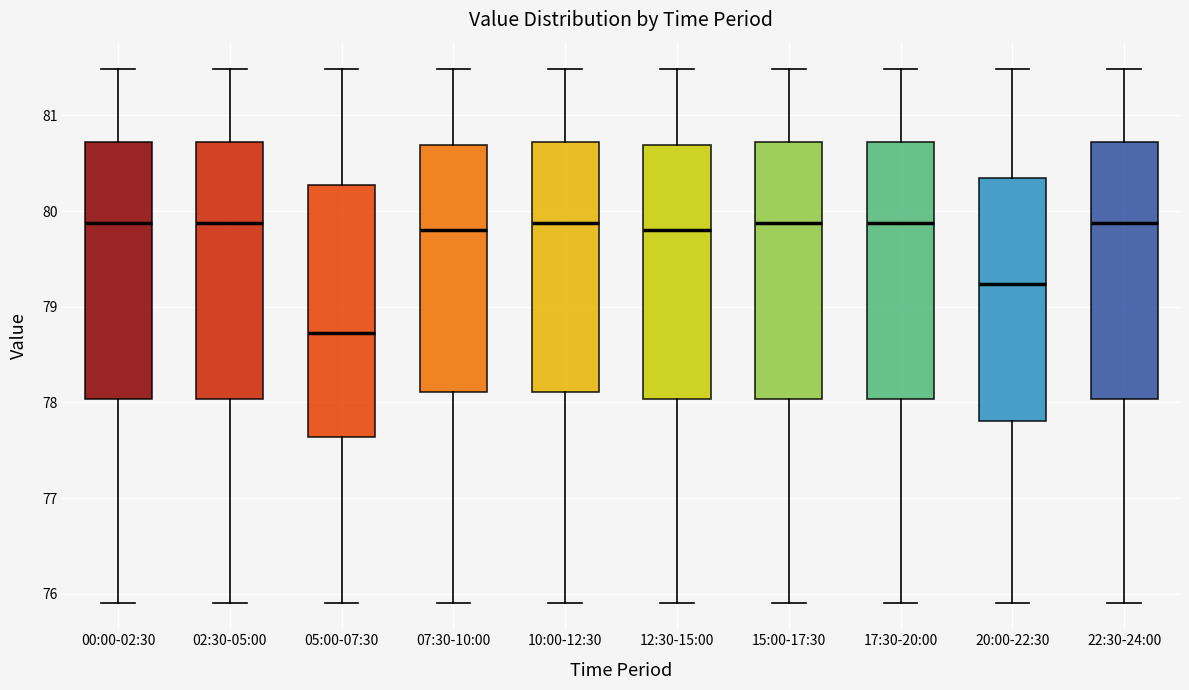

Reading left to right, transcribe this box plot: for each box, give where its median line is, the range the box spans, and where its two whiskers end, as read against the y-axis. The values are not printed on the chart, so give them approximately, as read against the axis.

00:00-02:30: median 79.9, box 78.0 to 80.7, whiskers 75.9 to 81.5
02:30-05:00: median 79.9, box 78.0 to 80.7, whiskers 75.9 to 81.5
05:00-07:30: median 78.7, box 77.6 to 80.3, whiskers 75.9 to 81.5
07:30-10:00: median 79.8, box 78.1 to 80.7, whiskers 75.9 to 81.5
10:00-12:30: median 79.9, box 78.1 to 80.7, whiskers 75.9 to 81.5
12:30-15:00: median 79.8, box 78.0 to 80.7, whiskers 75.9 to 81.5
15:00-17:30: median 79.9, box 78.0 to 80.7, whiskers 75.9 to 81.5
17:30-20:00: median 79.9, box 78.0 to 80.7, whiskers 75.9 to 81.5
20:00-22:30: median 79.2, box 77.8 to 80.3, whiskers 75.9 to 81.5
22:30-24:00: median 79.9, box 78.0 to 80.7, whiskers 75.9 to 81.5